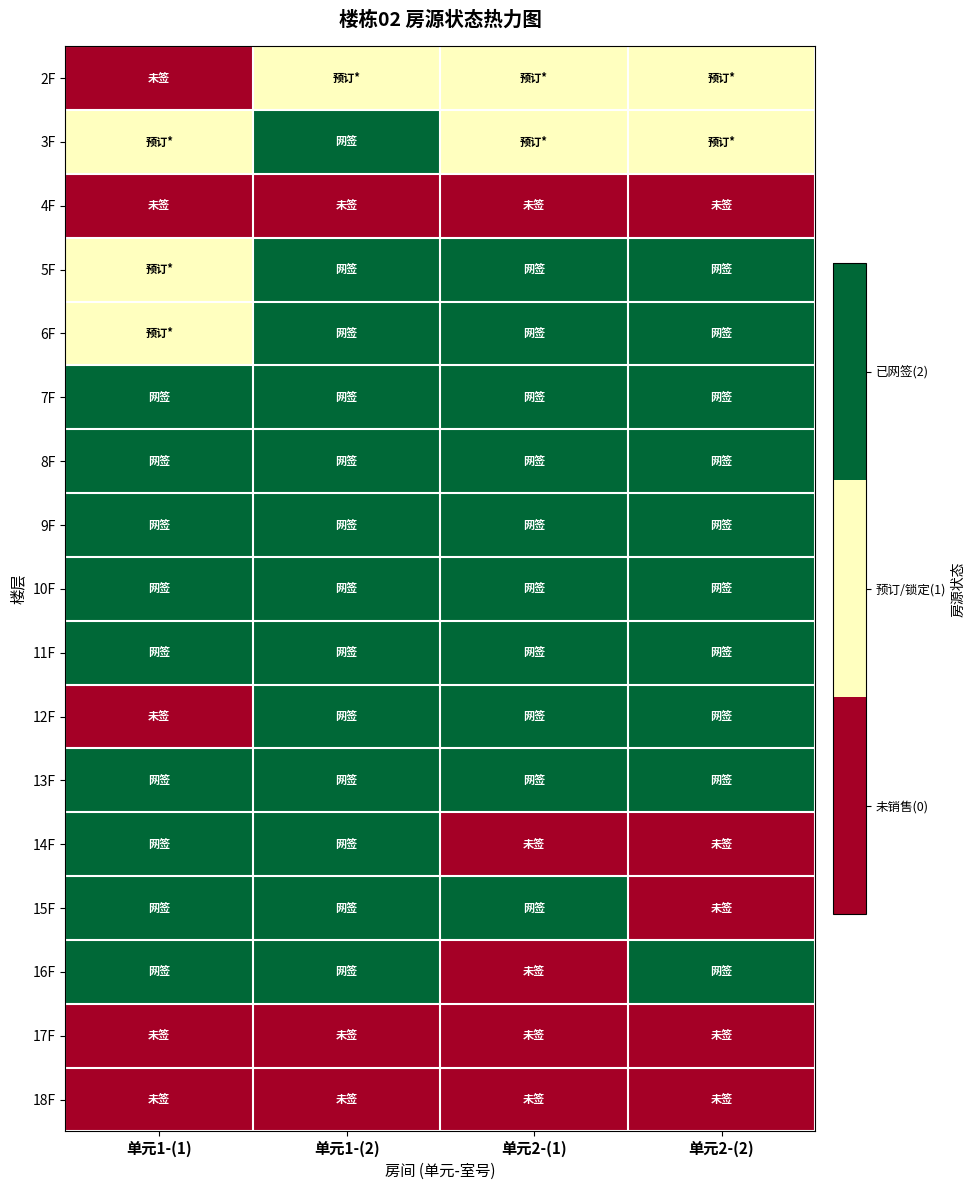

Rank the series at 单元2-(1) from lowest to highest value.

4F, 14F, 16F, 17F, 18F, 2F, 3F, 5F, 6F, 7F, 8F, 9F, 10F, 11F, 12F, 13F, 15F